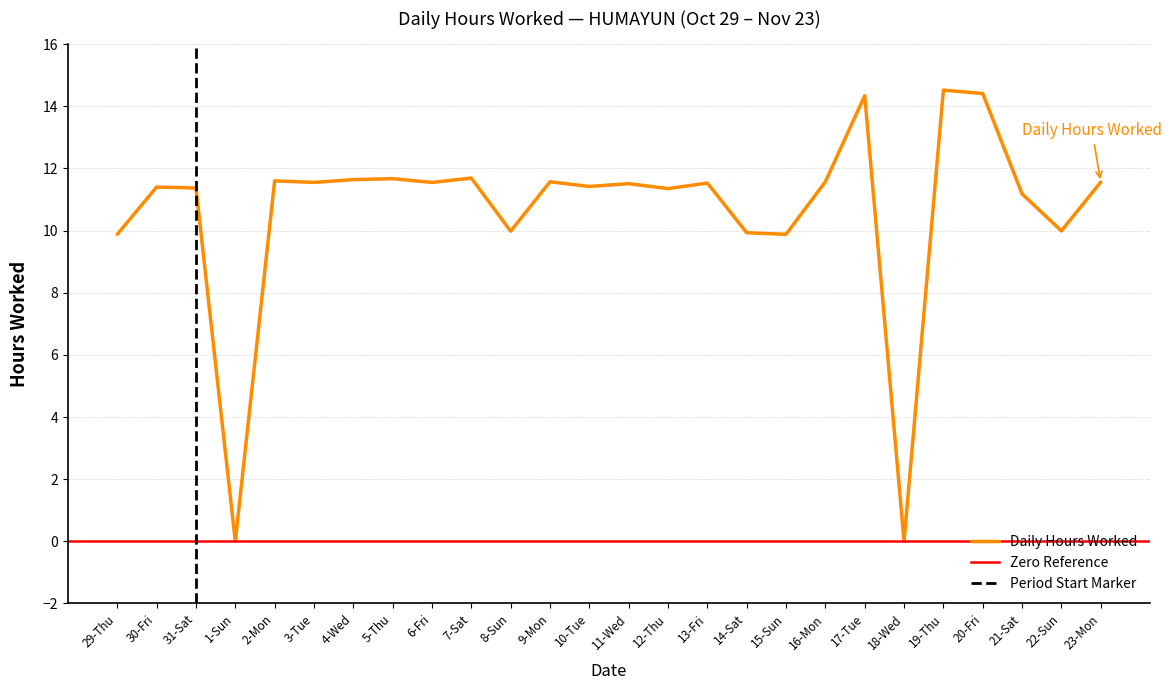

What is the change in value from 30-Fri to 14-Sat?

-1.5